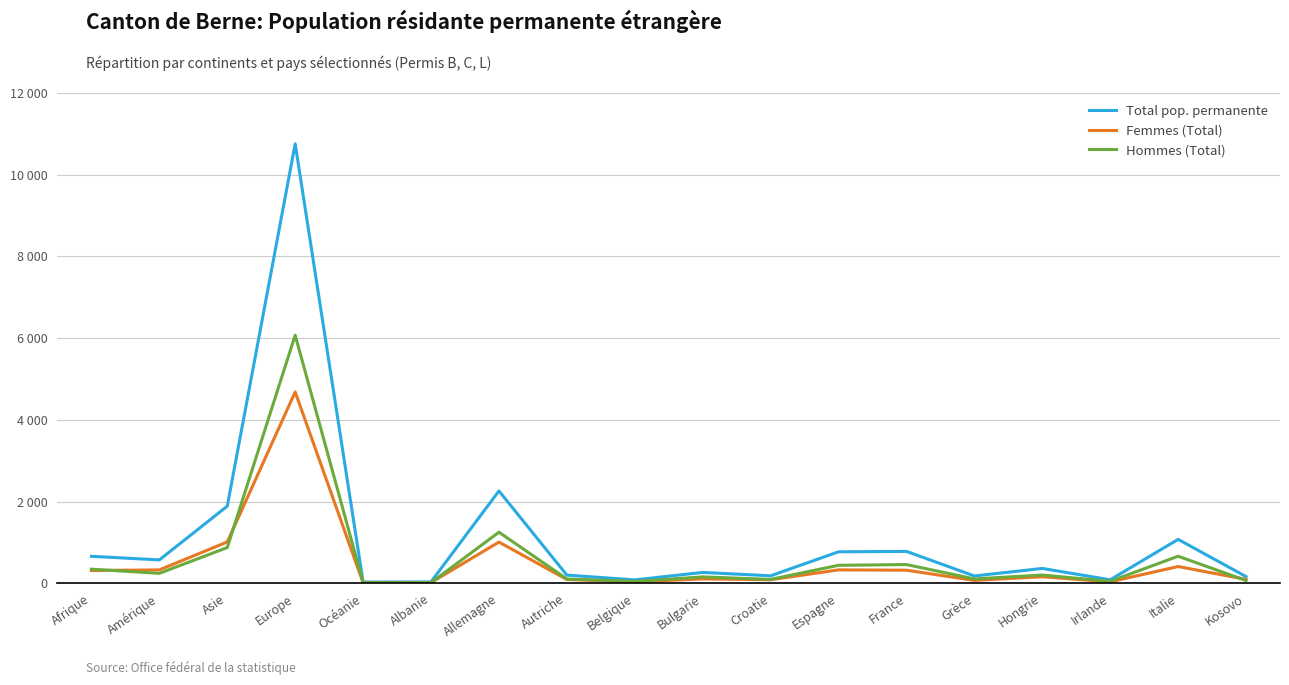

What is the smallest value displayed?

14